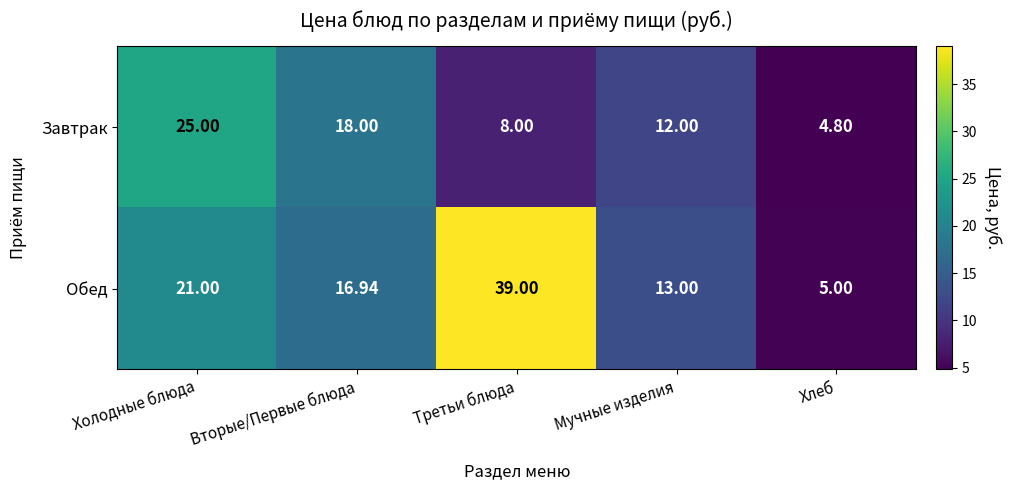

List the series in order of their overall mean, lowest first.

Завтрак, Обед